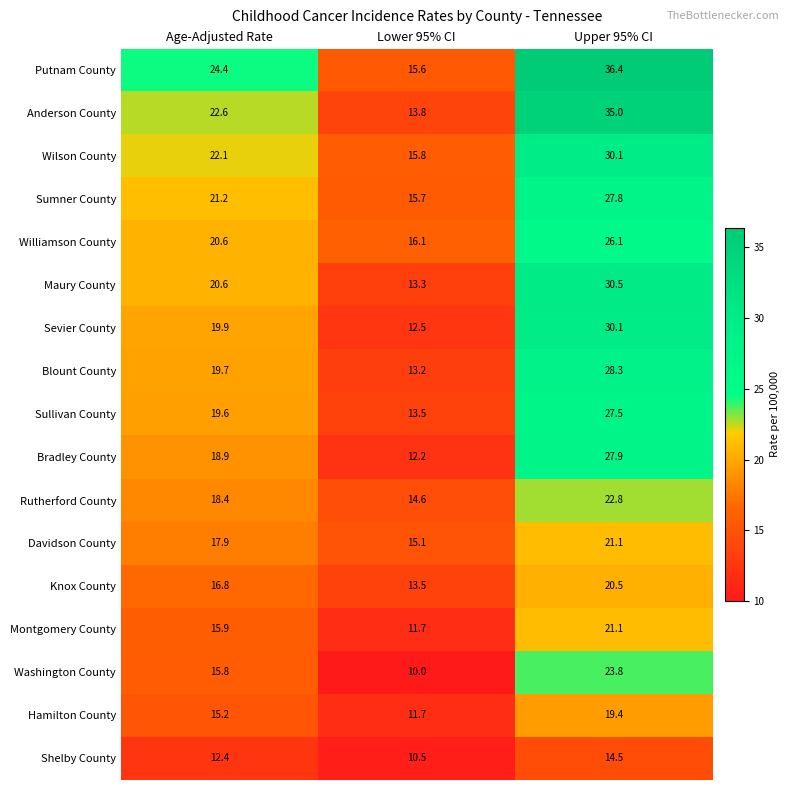

Which series changed the most between Lower 95% CI and Upper 95% CI?

Anderson County